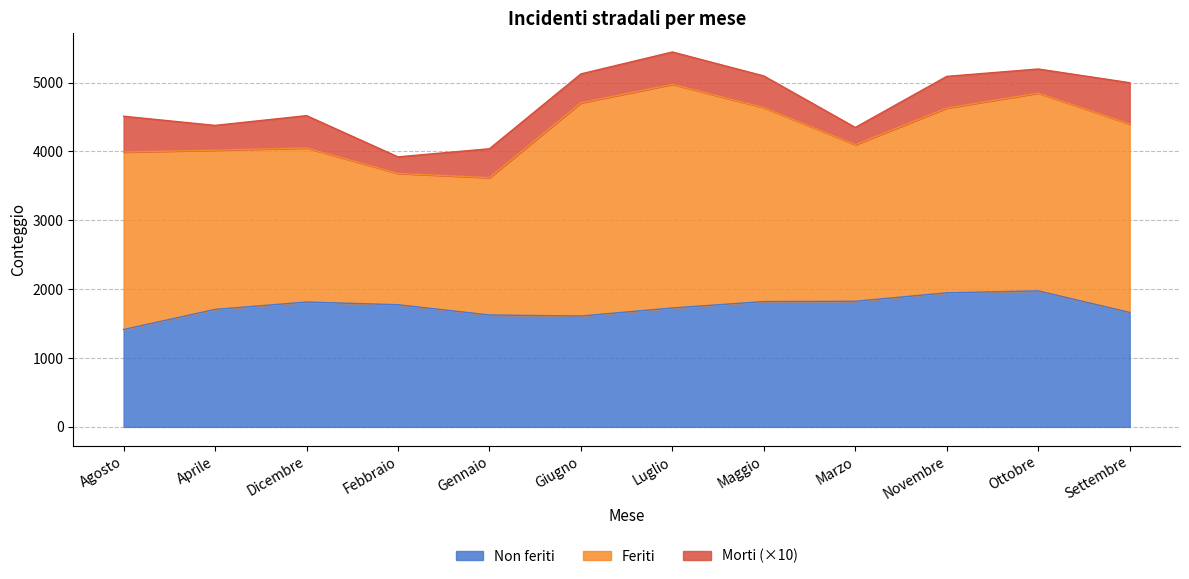

True or false: Non feriti and Totale cross at least once.

False